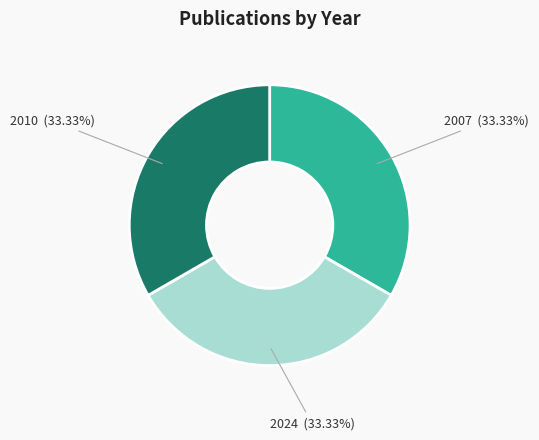

Is there any slice that represents more than half of the pie?

No